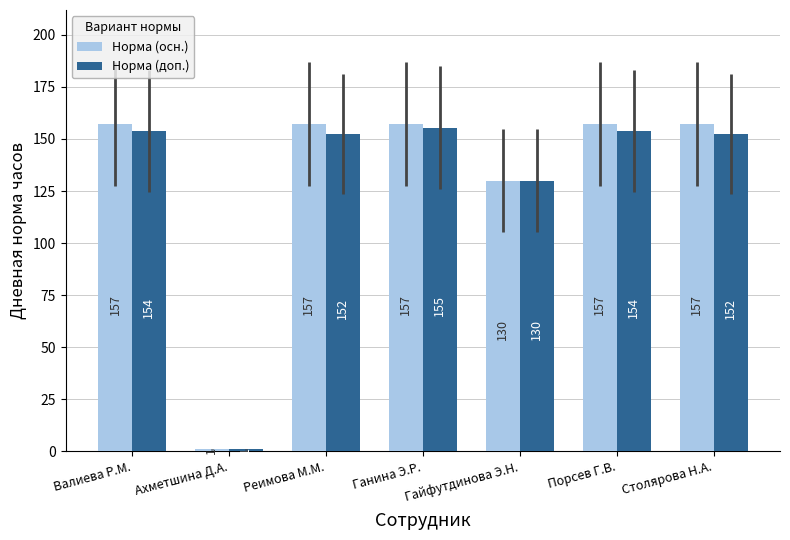

Between Валиева Р.М. and Реимова М.М., which series saw the biggest shift?

Норма (доп.)